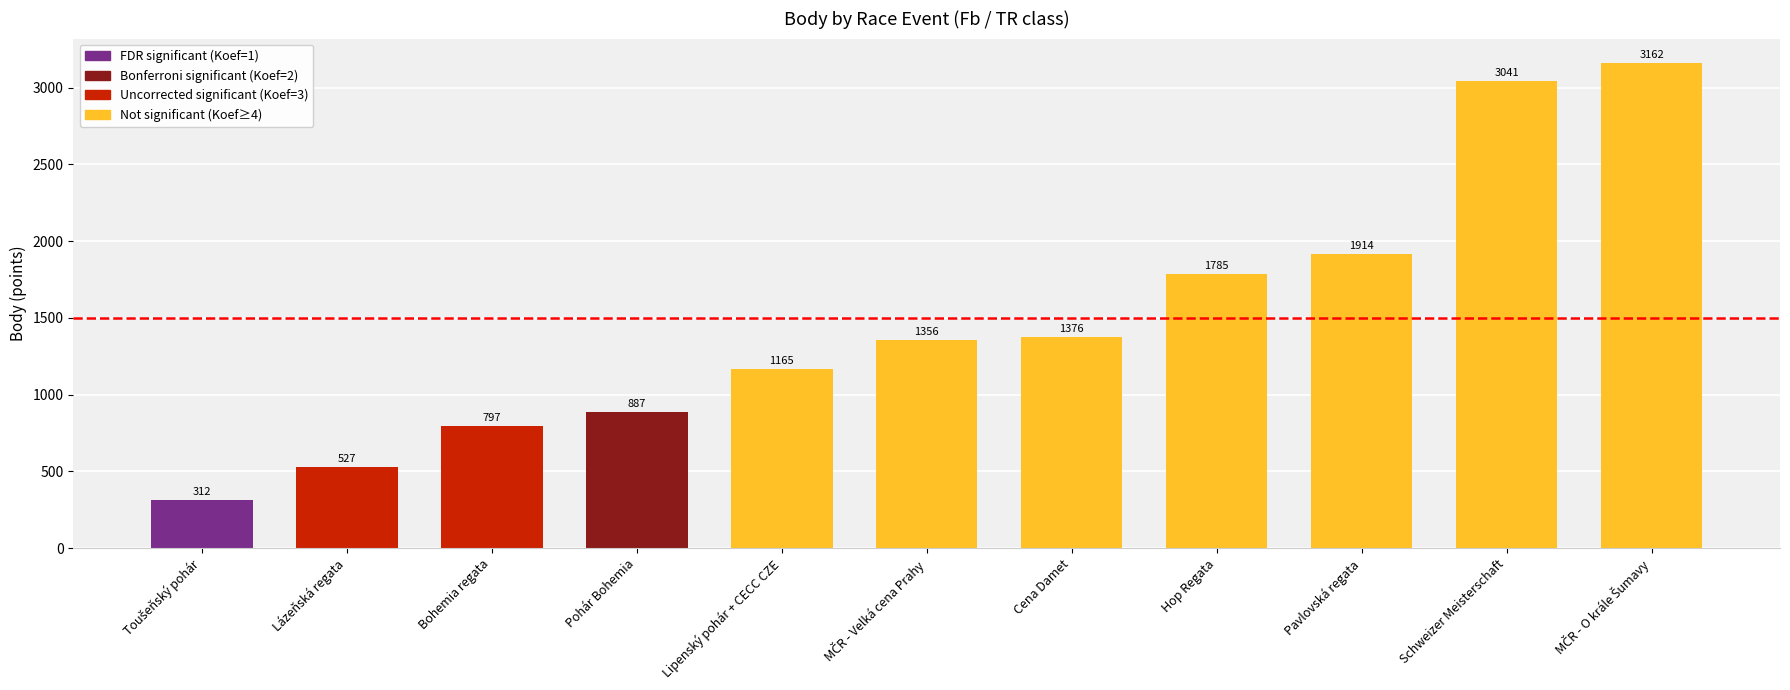

What position from the left is Bohemia regata?

3